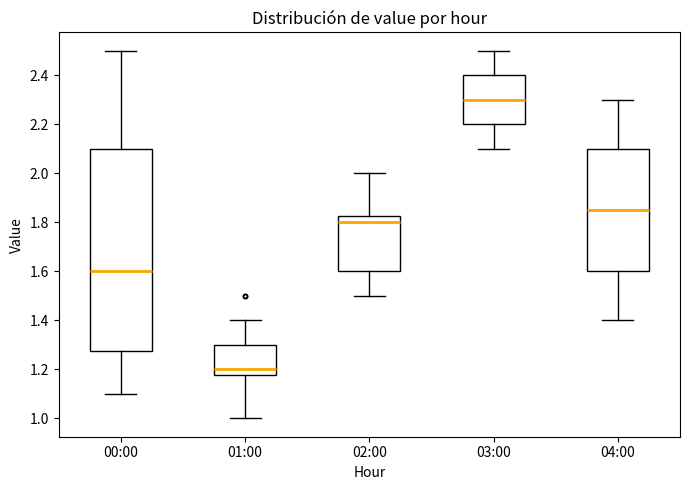

Which box is the tallest, from its lower edge to its upper edge?

00:00